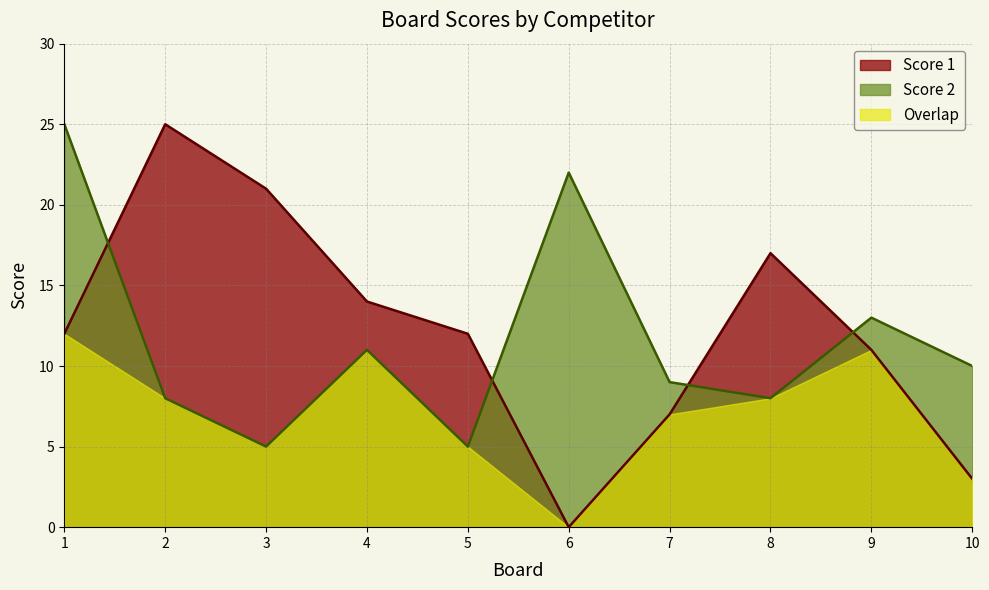

Between which two adjacent categories do Score 2 and Score 1 first intersect?

1 and 2